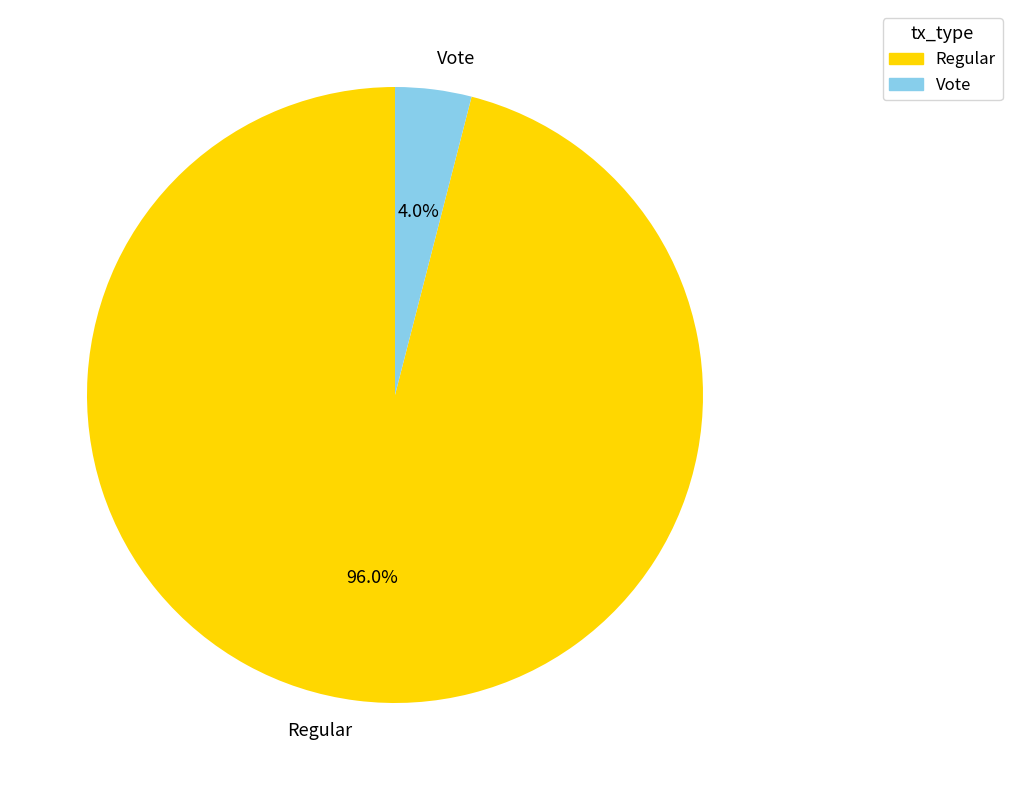

Approximately how many times larger is the value at Regular compared to Vote?

24.0